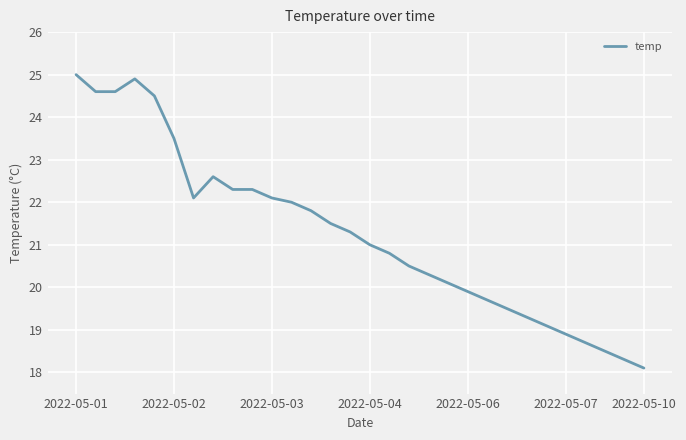

What is the maximum value shown in the chart?

25.0